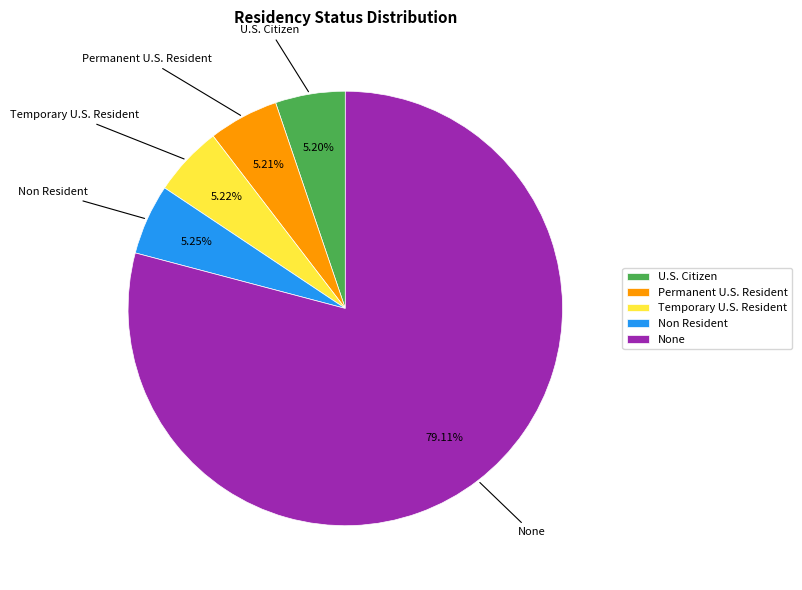

Combined, do None and Temporary U.S. Resident account for over 50%?

Yes